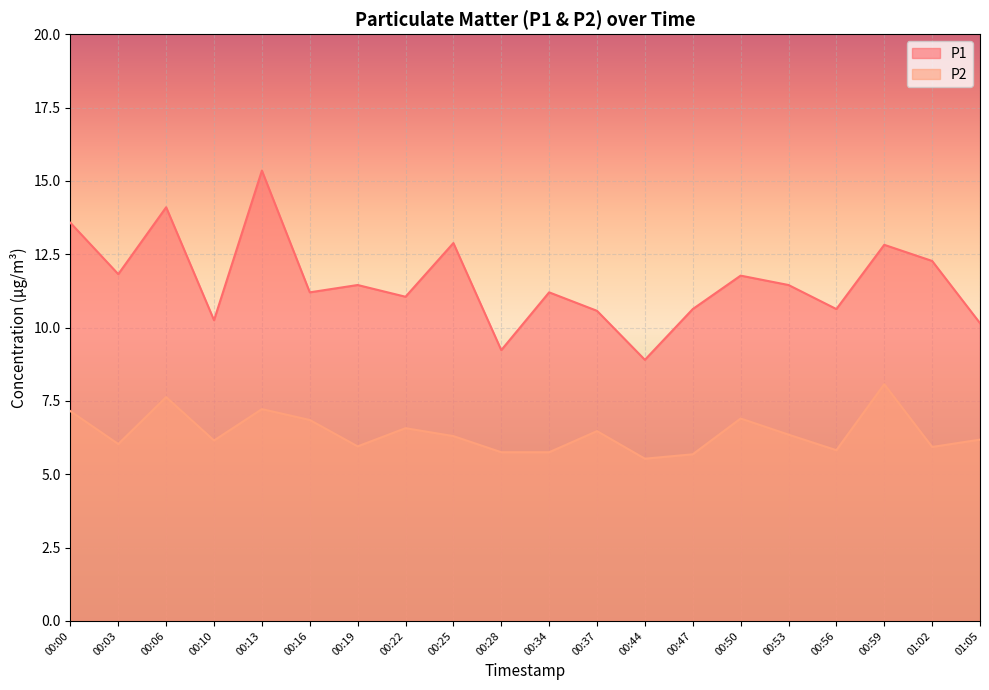

What position from the left is 00:13?

5